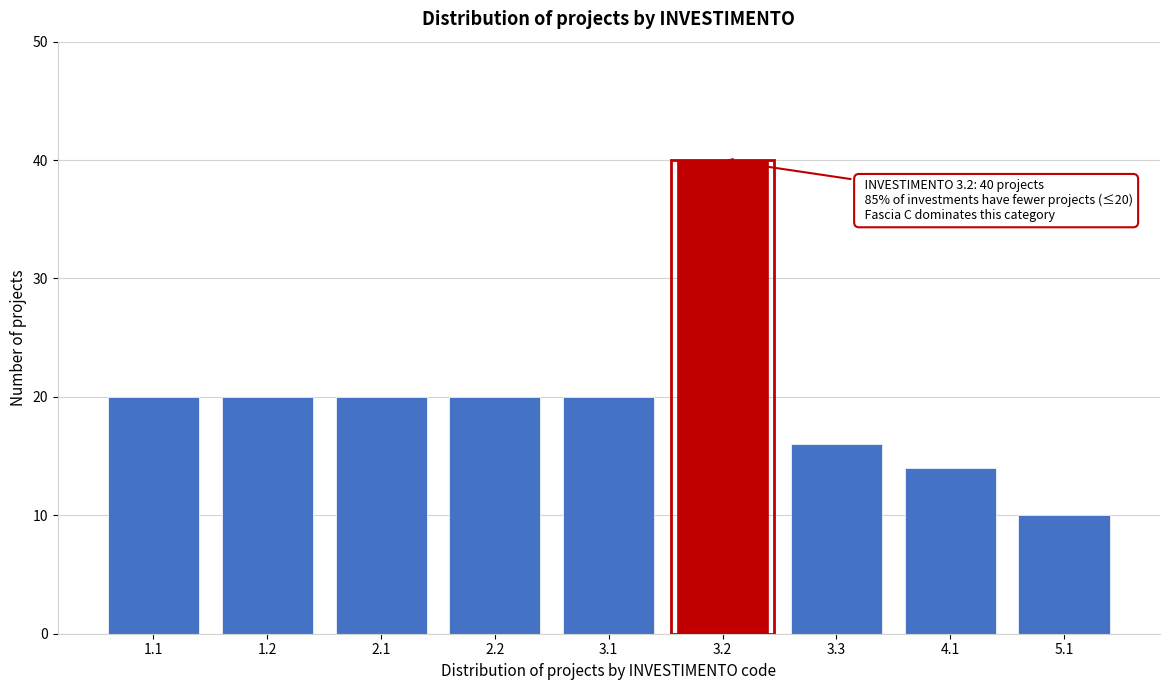

Reading left to right, transcribe all the data shown in this chart.

20	20	20	20	20	40	16	14	10